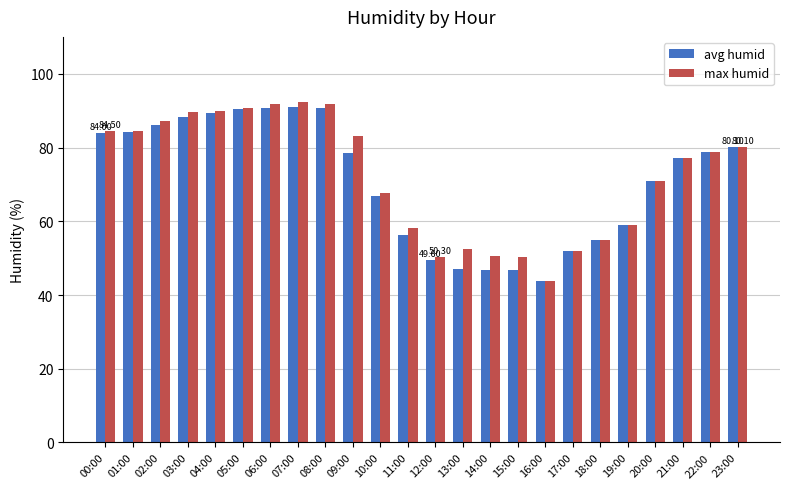

List the series in order of their overall mean, highest first.

max humid, avg humid